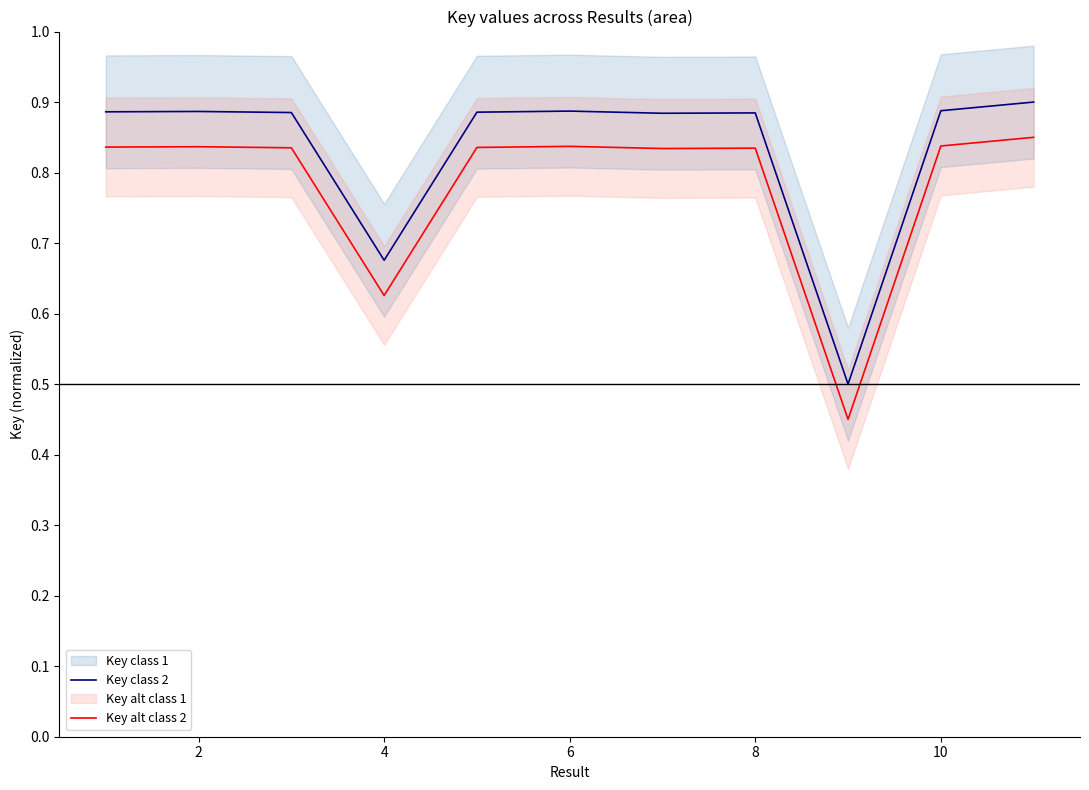

What is the maximum value for Key class 2?

0.9